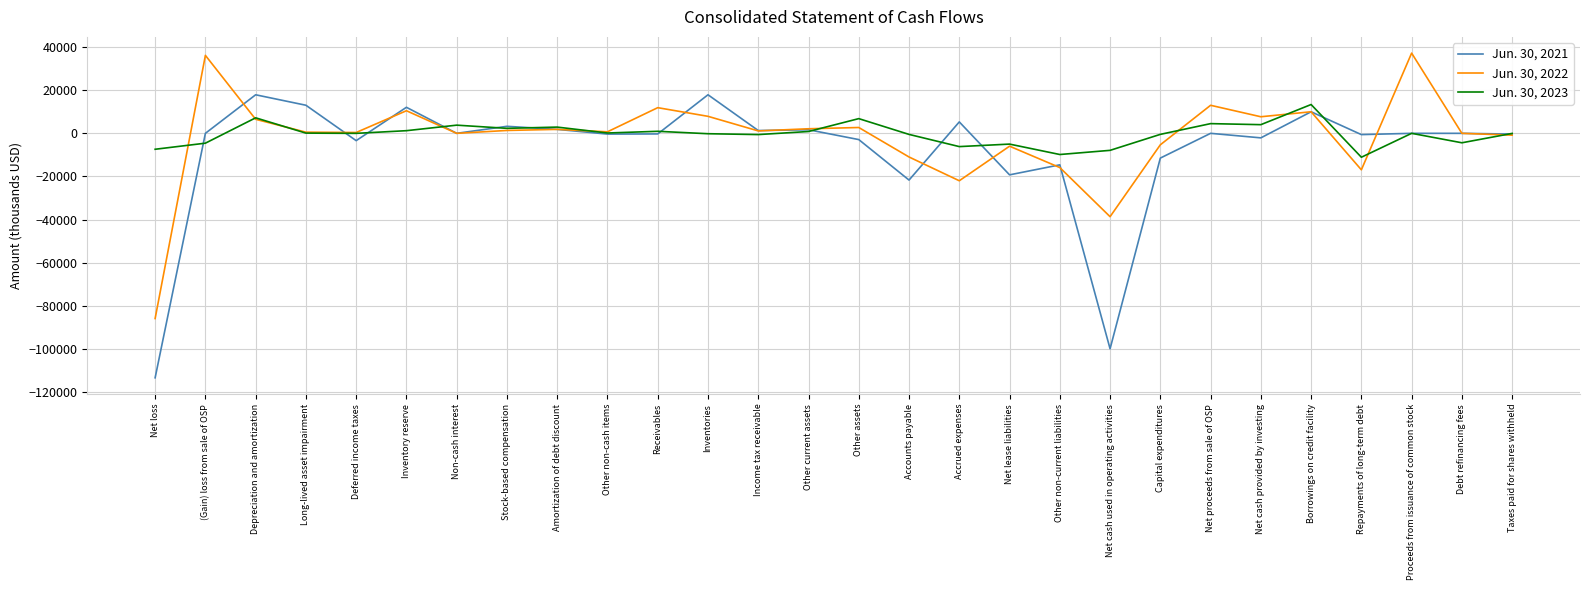

What is the sum of the Jun. 30, 2022 values at Debt refinancing fees and Accrued expenses?

-21983